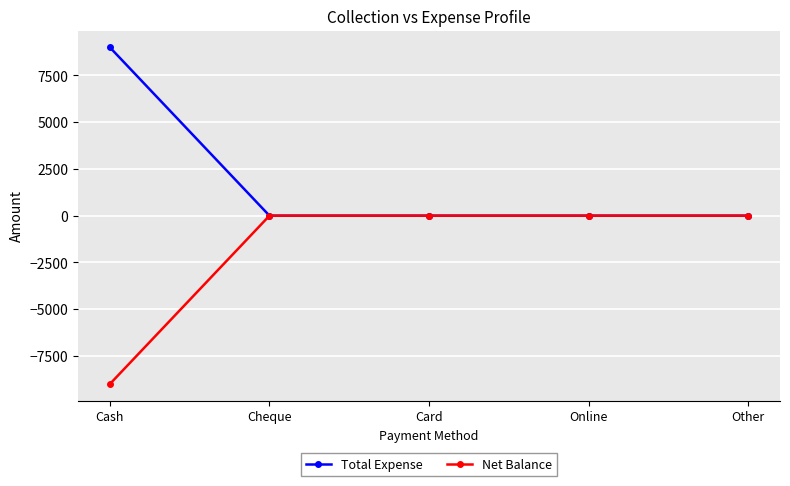

List the series in order of their peak value, highest first.

Total Expense, Net Balance